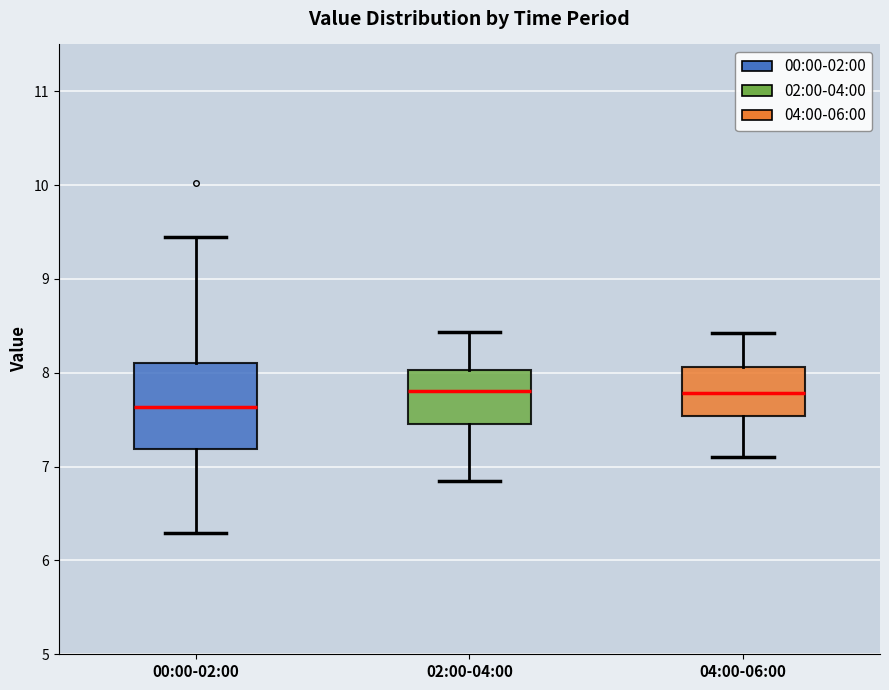

Reading left to right, read every box against the y-axis: the position of its median line, the range the box covers, and the ends of its whiskers. The values are not printed on the chart, so give them approximately, as read against the axis.

00:00-02:00: median 7.6, box 7.2 to 8.1, whiskers 6.3 to 9.5
02:00-04:00: median 7.8, box 7.5 to 8.0, whiskers 6.9 to 8.4
04:00-06:00: median 7.8, box 7.5 to 8.1, whiskers 7.1 to 8.4